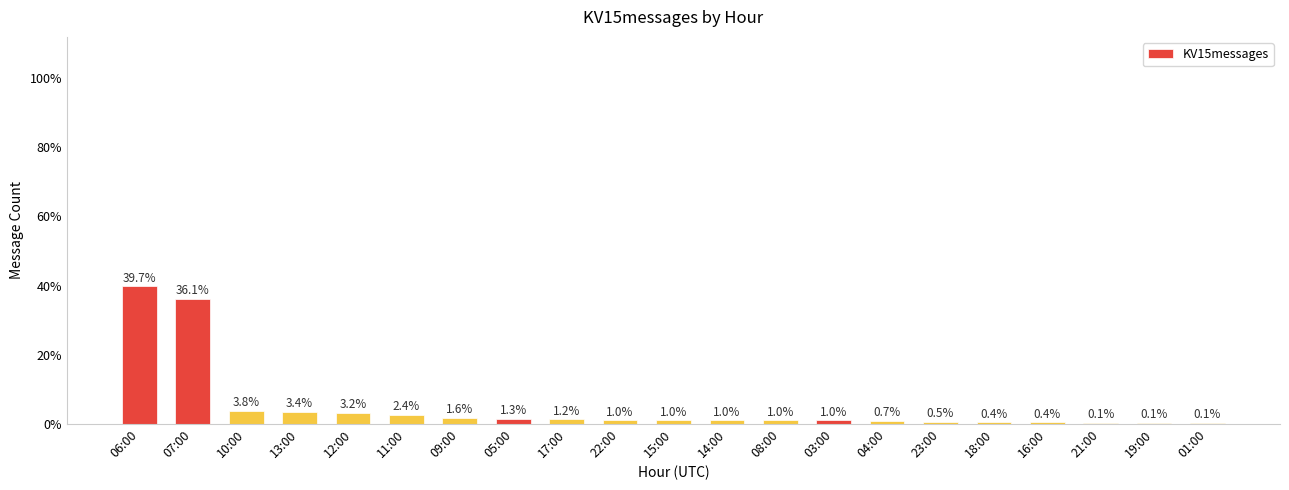

Which category has the highest value across all series?

06:00